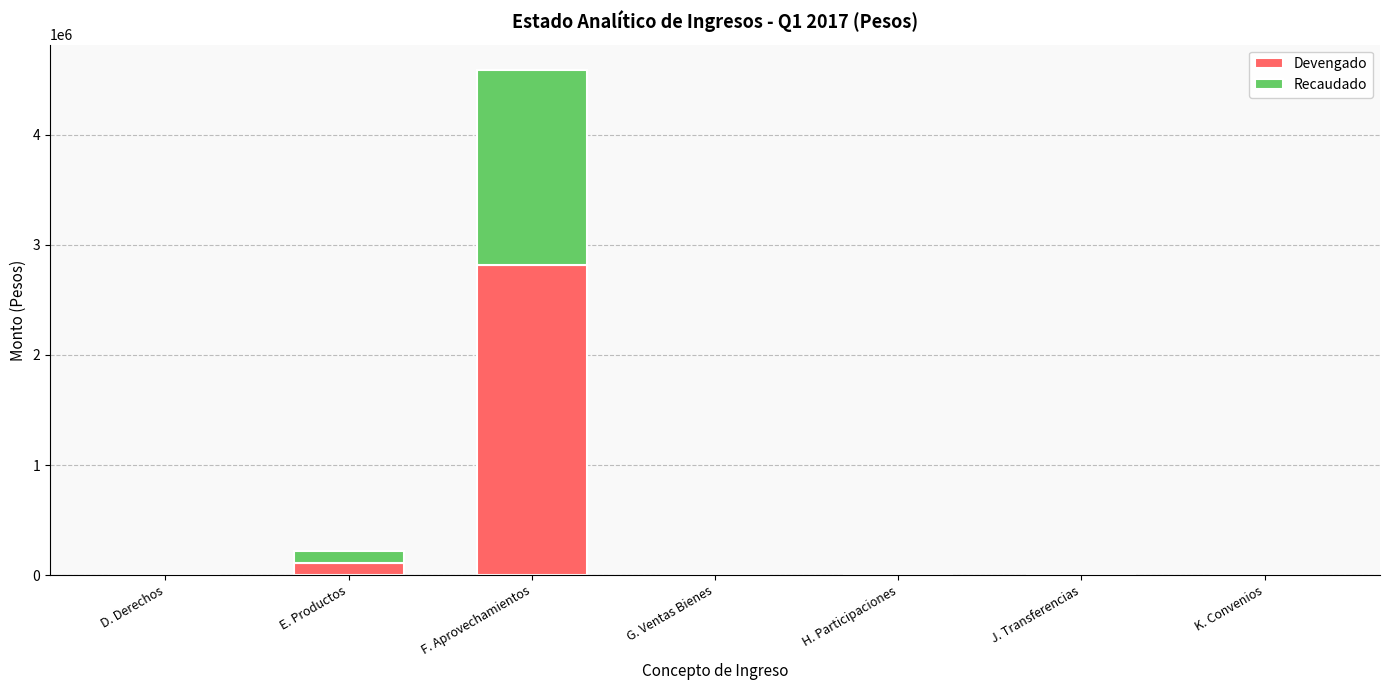

At which category is the sum across all series the highest?

F. Aprovechamientos